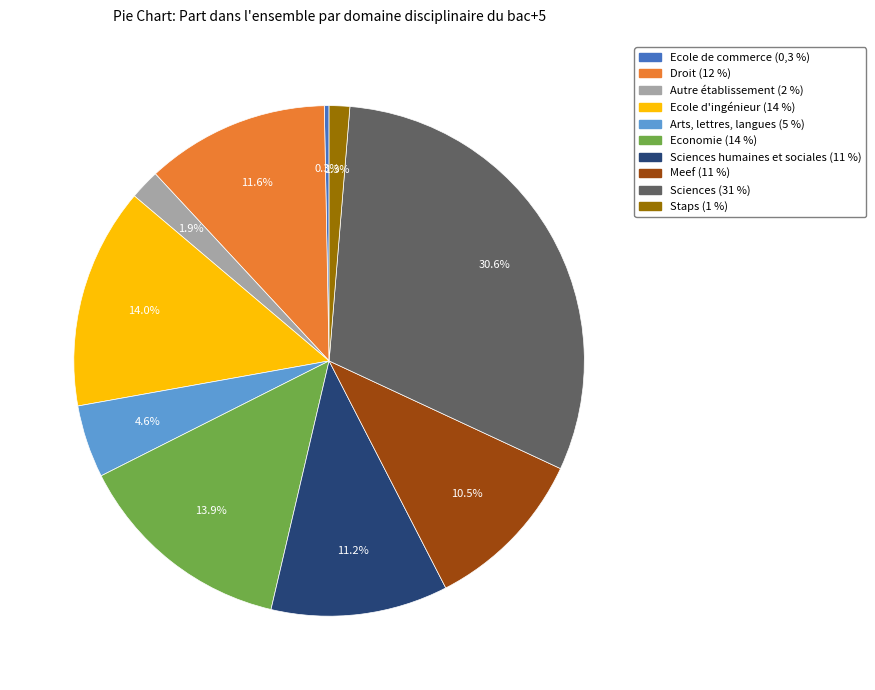

How many slices are in this pie chart?

10